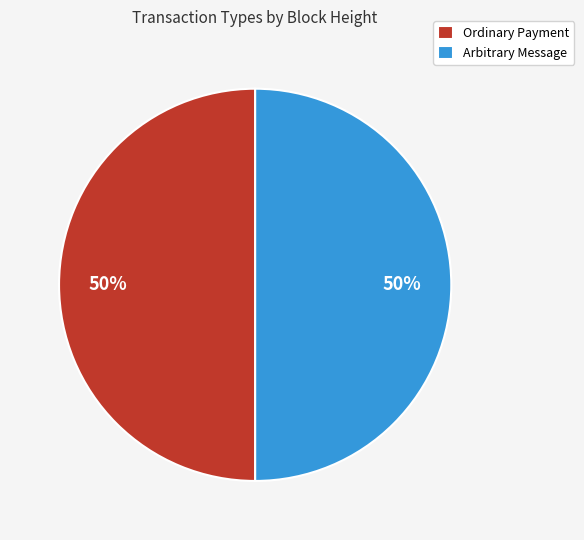

To the nearest percent, what is the average slice percentage?

50%